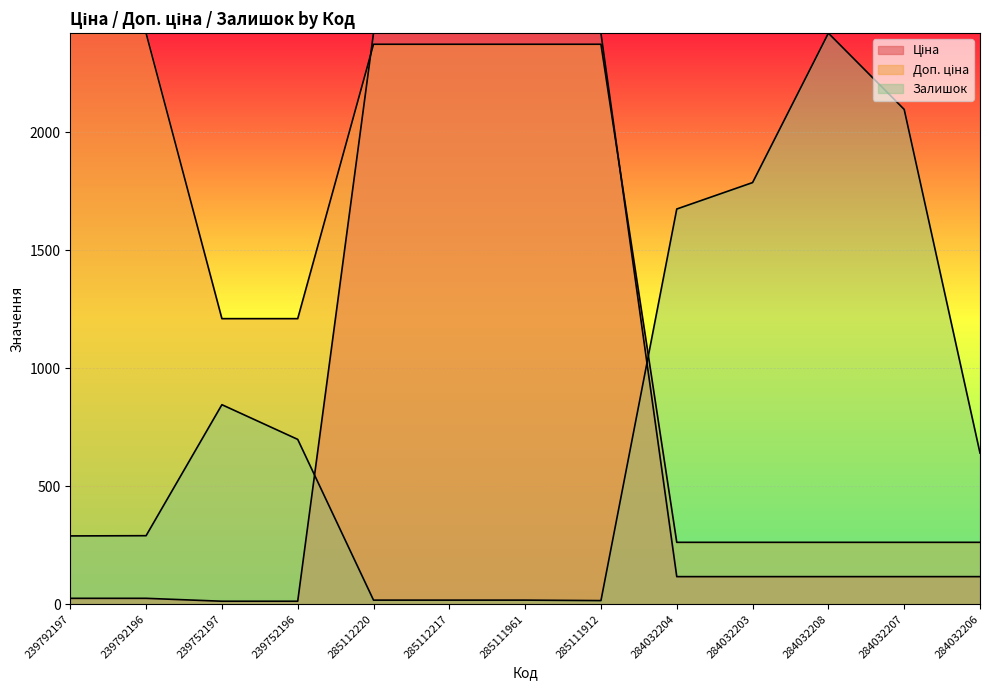

What is the label of the 4th point from the left?

239752196